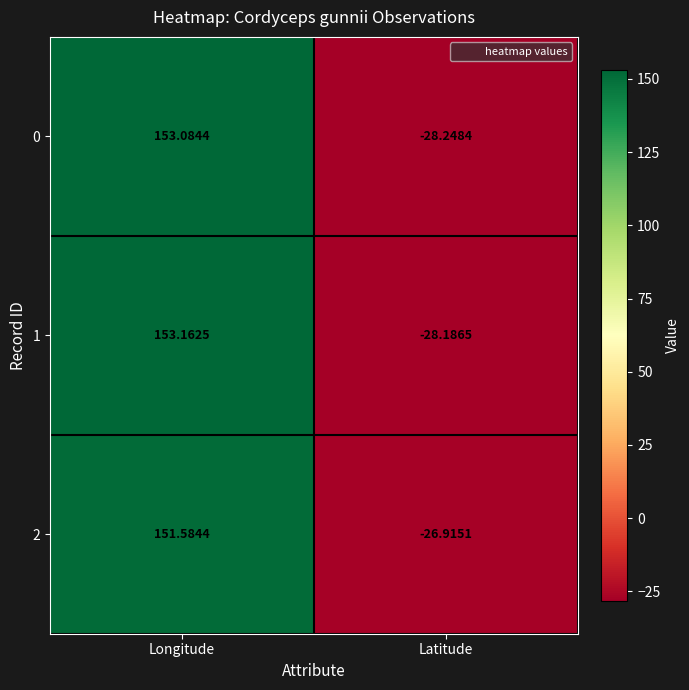

At which label does 0 reach its minimum?

Latitude